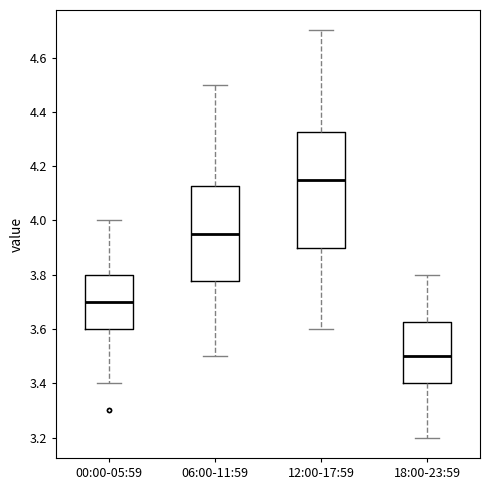

Where is the upper edge of the box for 06:00-11:59 on the y-axis? The values are not printed on the chart, so give them approximately, as read against the axis.

4.12